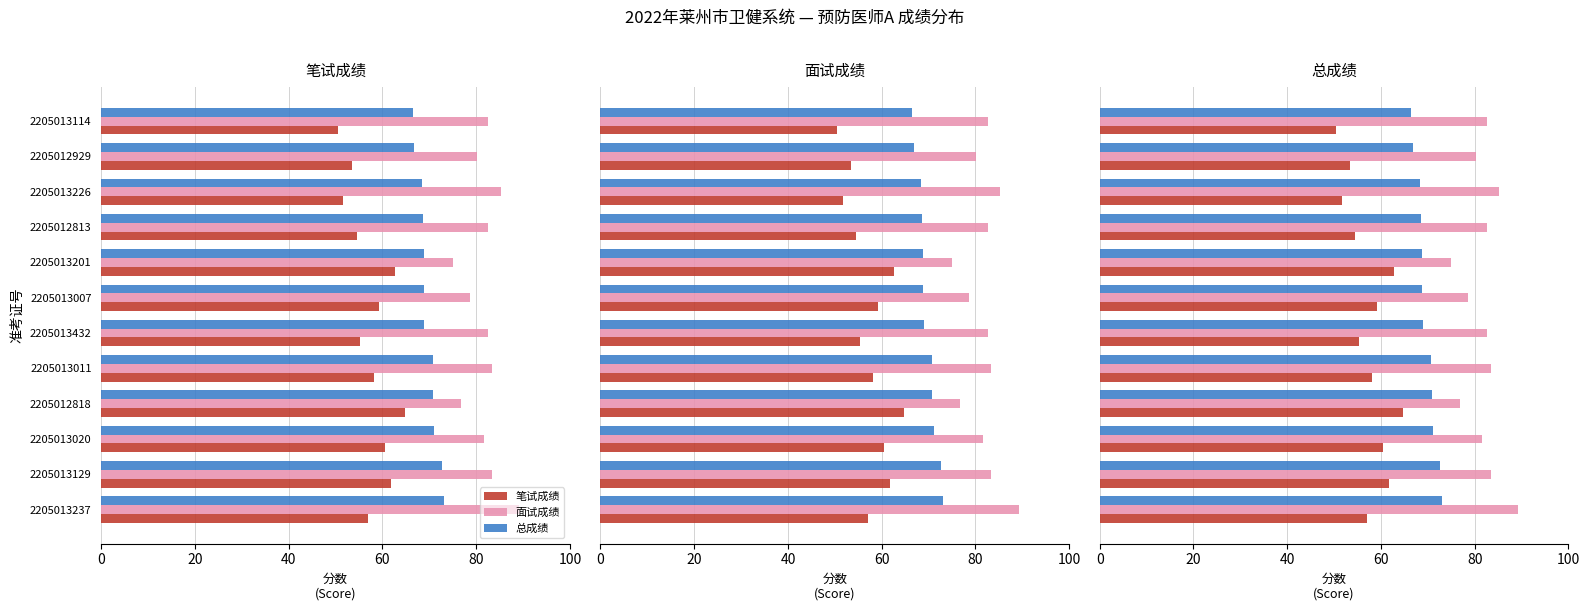

Does the chart contain any negative values?

No